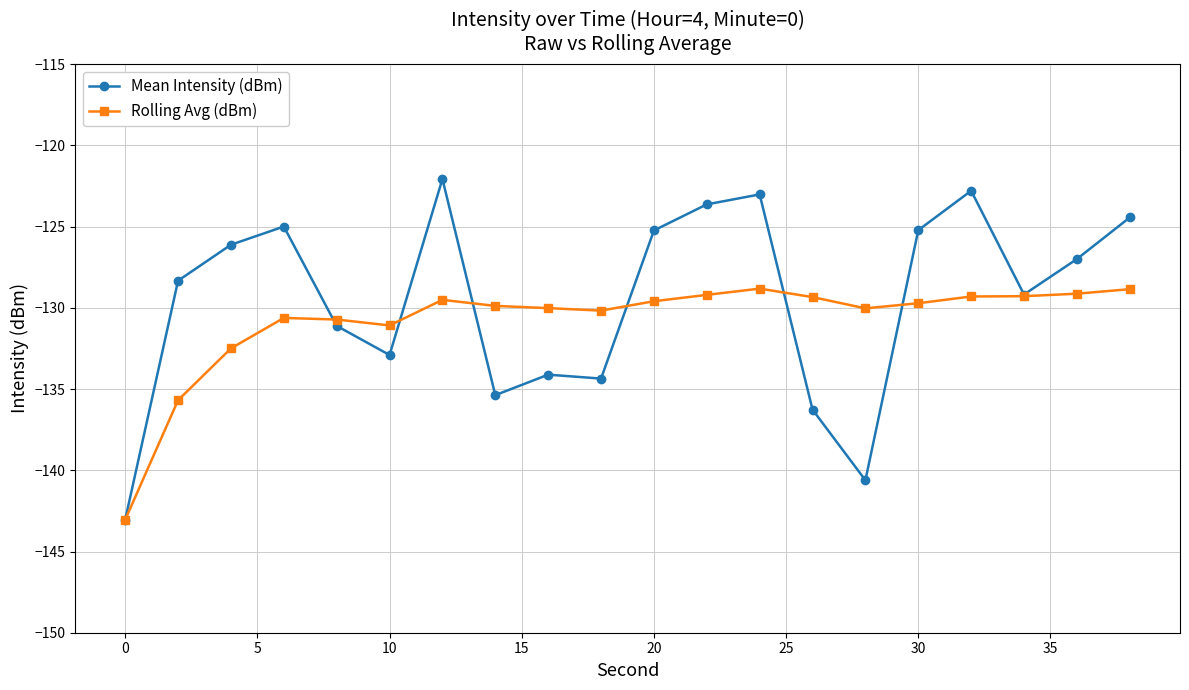

True or false: Rolling Avg (dBm) has more than 1 interior local peaks.

True